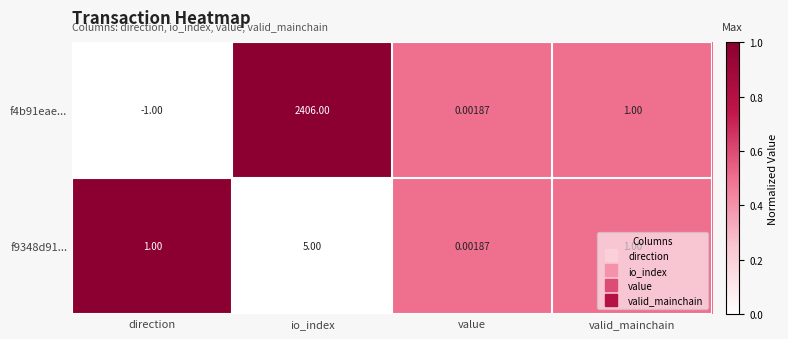

At io_index, list the series in order from smallest to largest.

f9348d91..., f4b91eae...